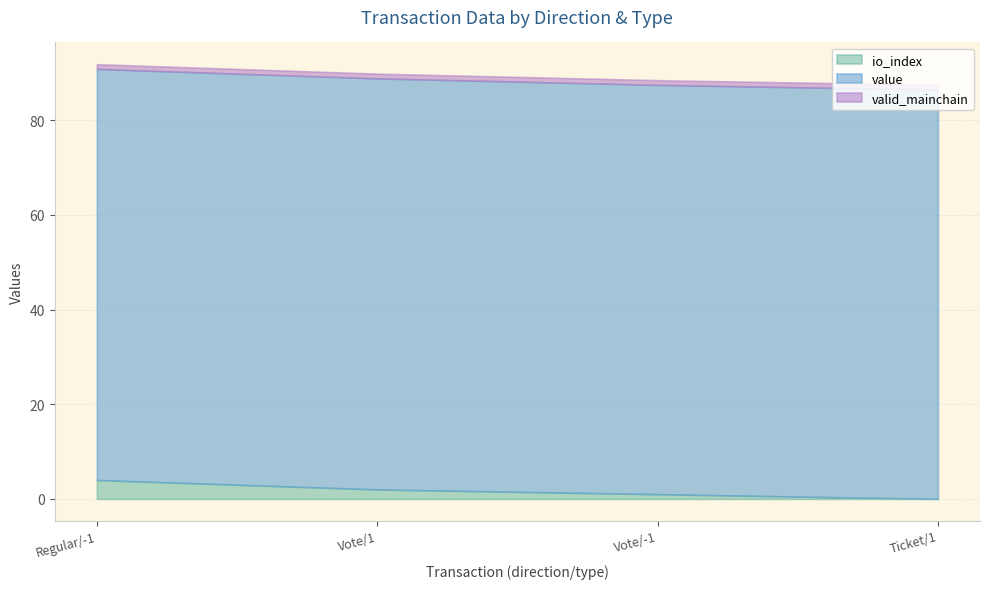

How many lines are shown in the chart?

3